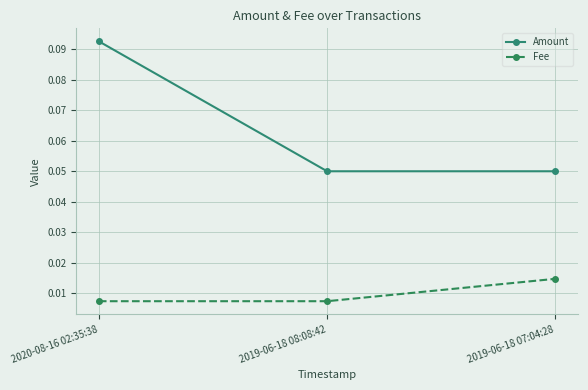

Is it true that Amount equals 0.0 at 2019-06-18 08:08:42?

False